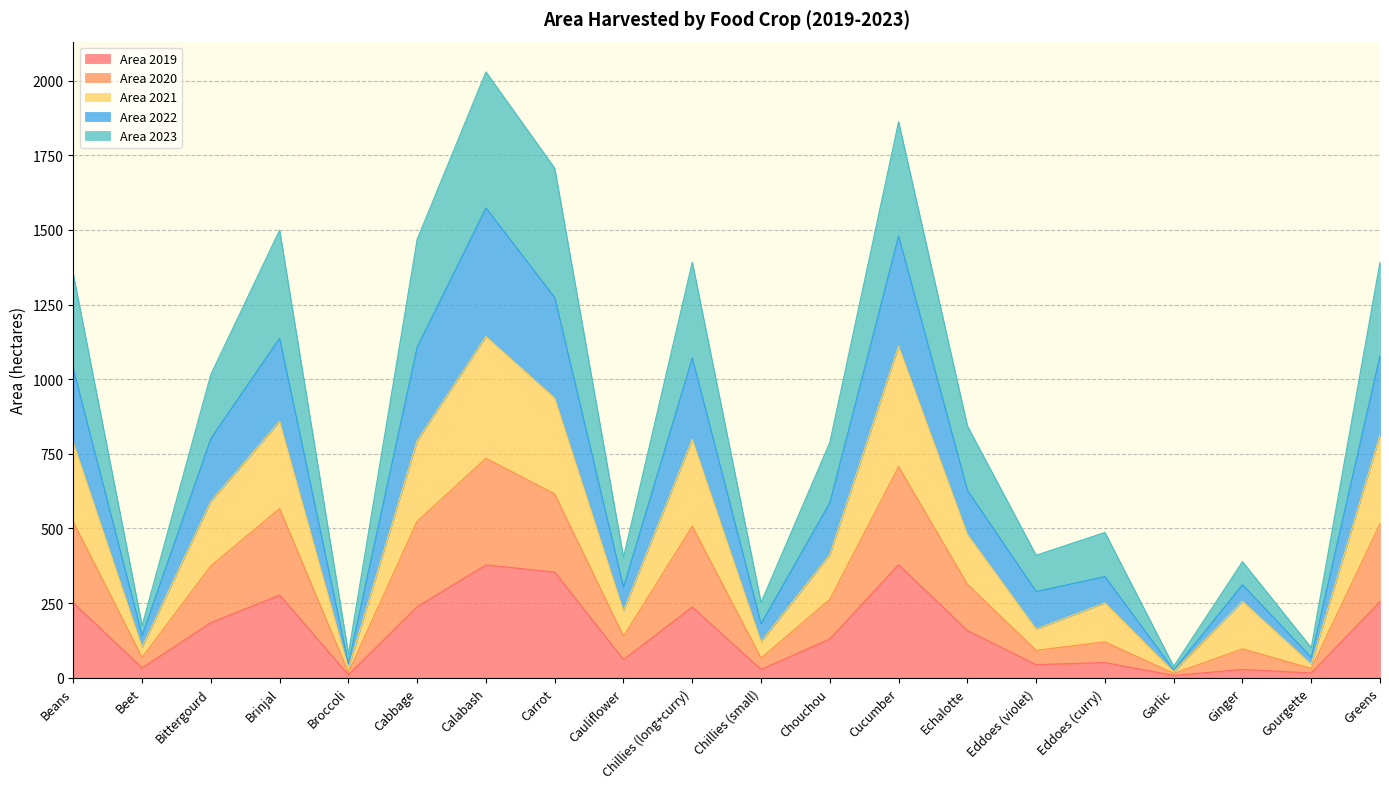

Which category has the highest value across all series?

Calabash